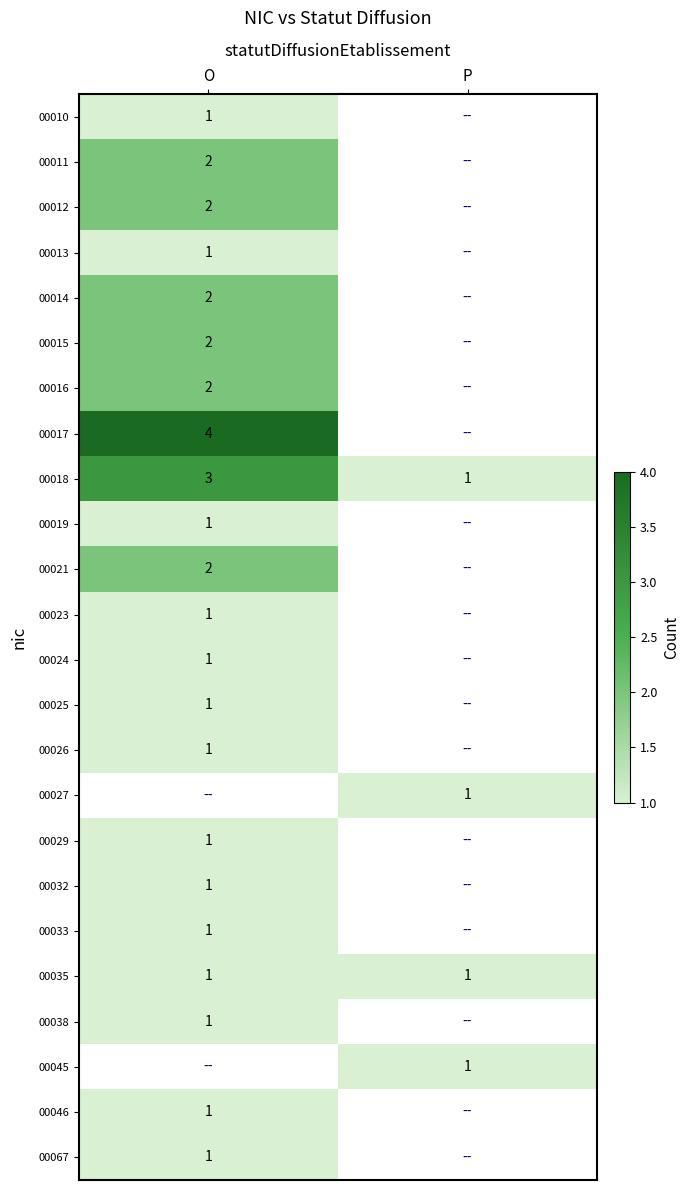

The 00012 series shows 2 at O. True or false?

True